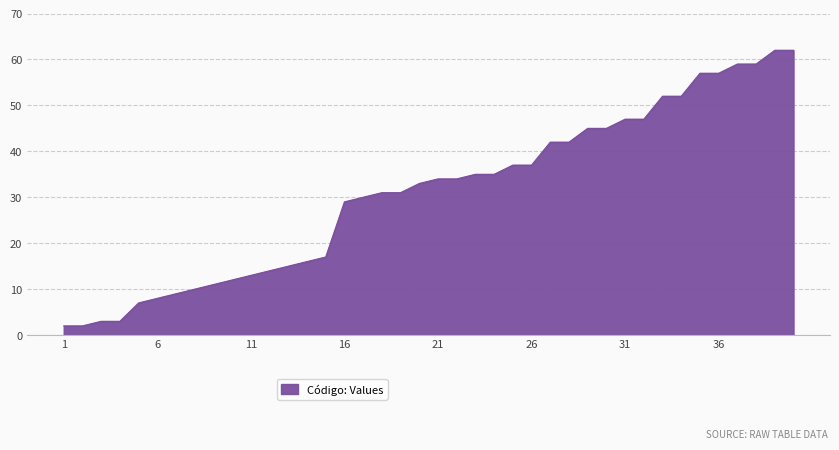

What is the greatest value displayed?

62